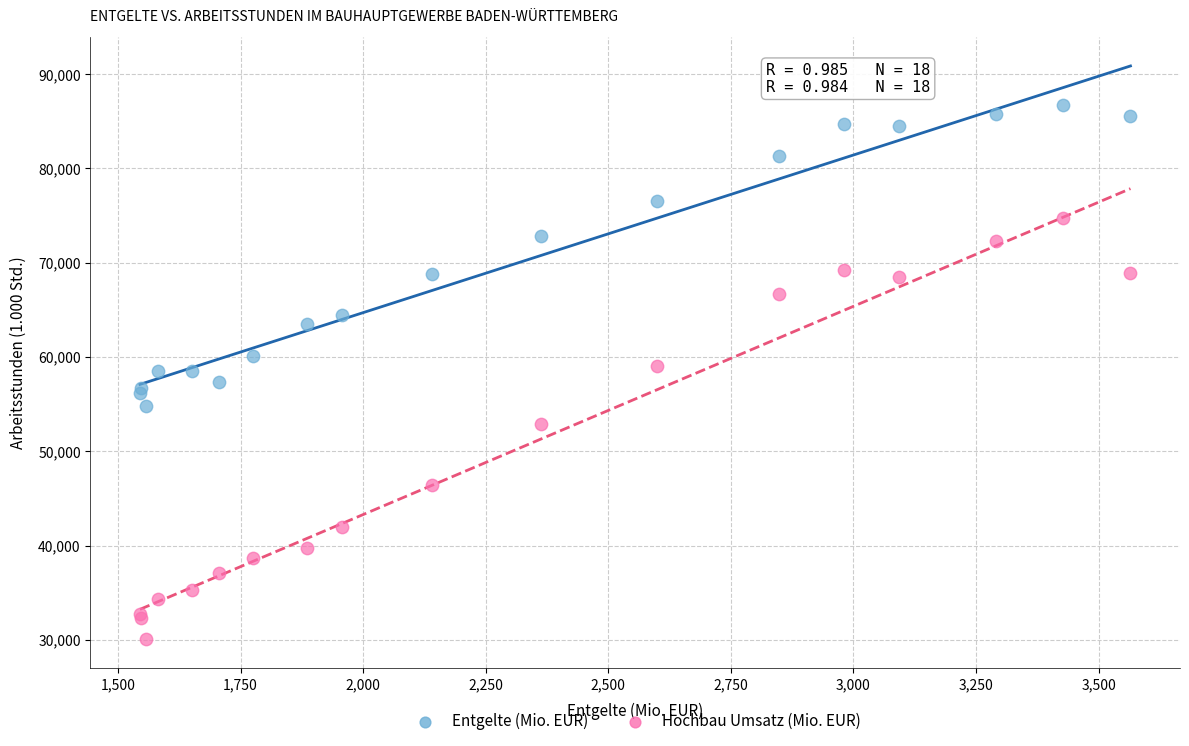

Which series contains the lowest Y value?

Hochbau Umsatz (Mio. EUR)